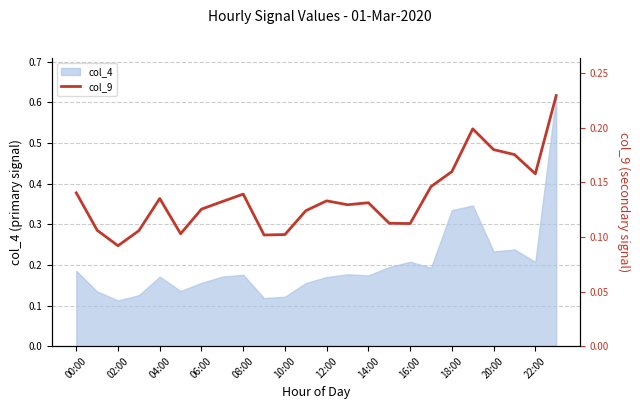

Is it true that col_4 equals 0.3 at 04:00?

False